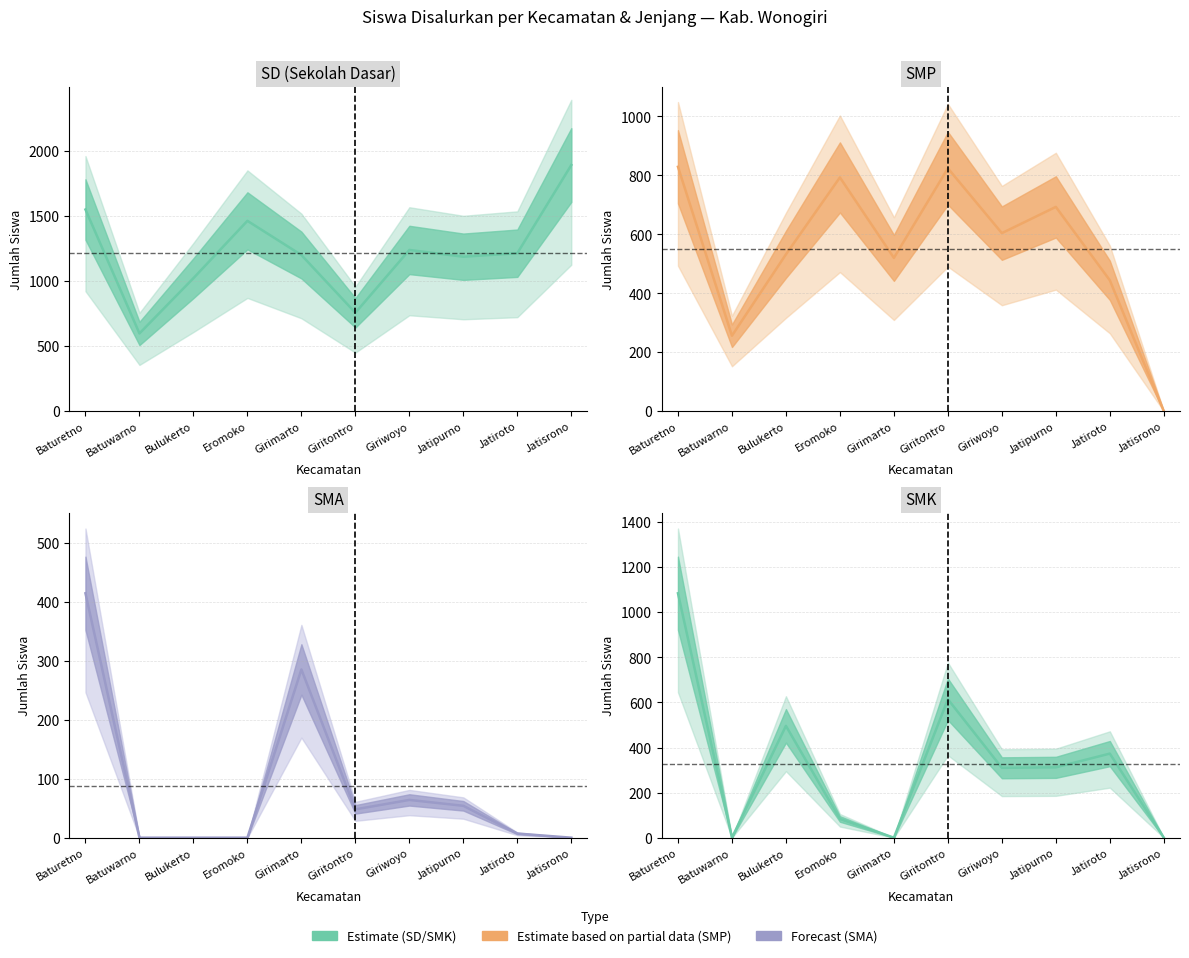

How many lines are shown in the chart?

4